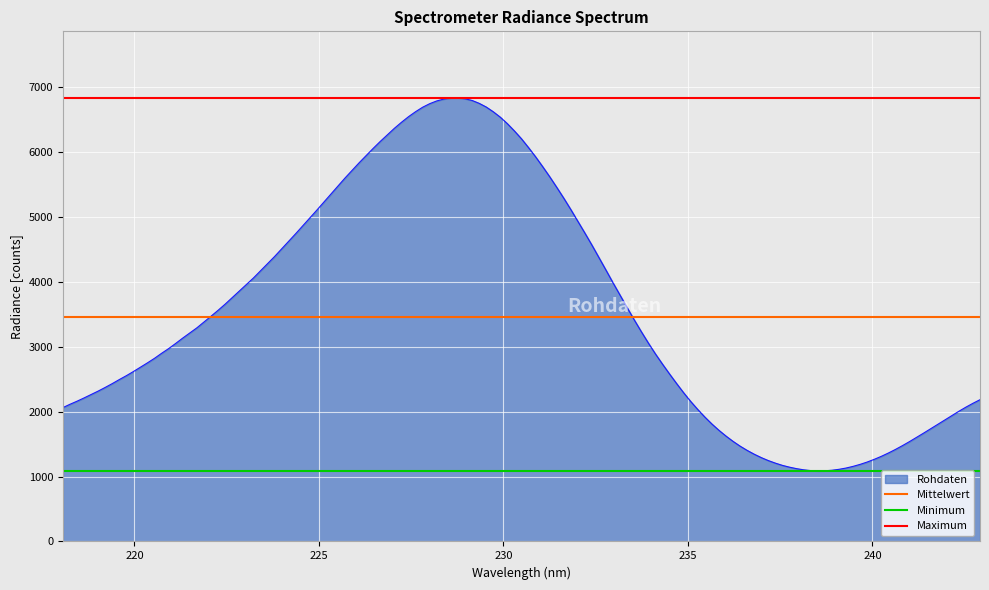

What is the minimum value for Rohdaten?

1087.5